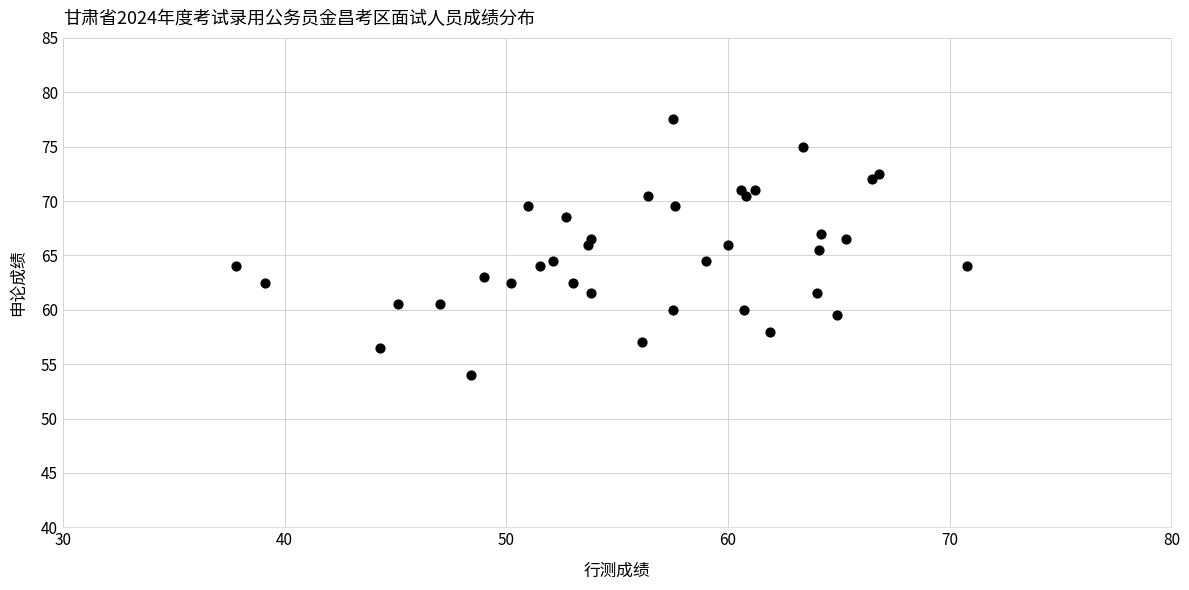

What is the range of X values (max minus min)?

33.0